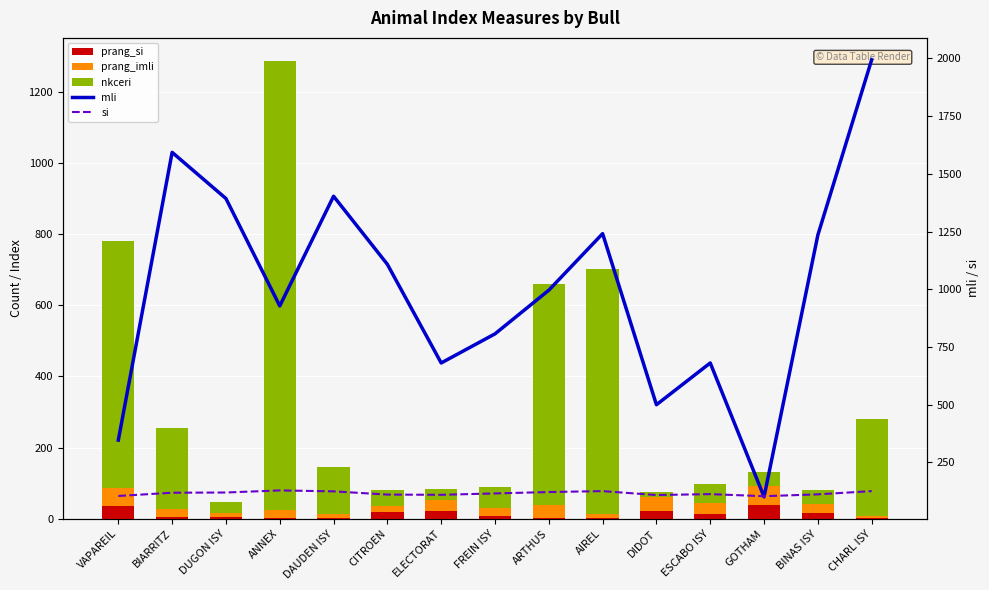

At which label does mli first exceed 996?

BIARRITZ